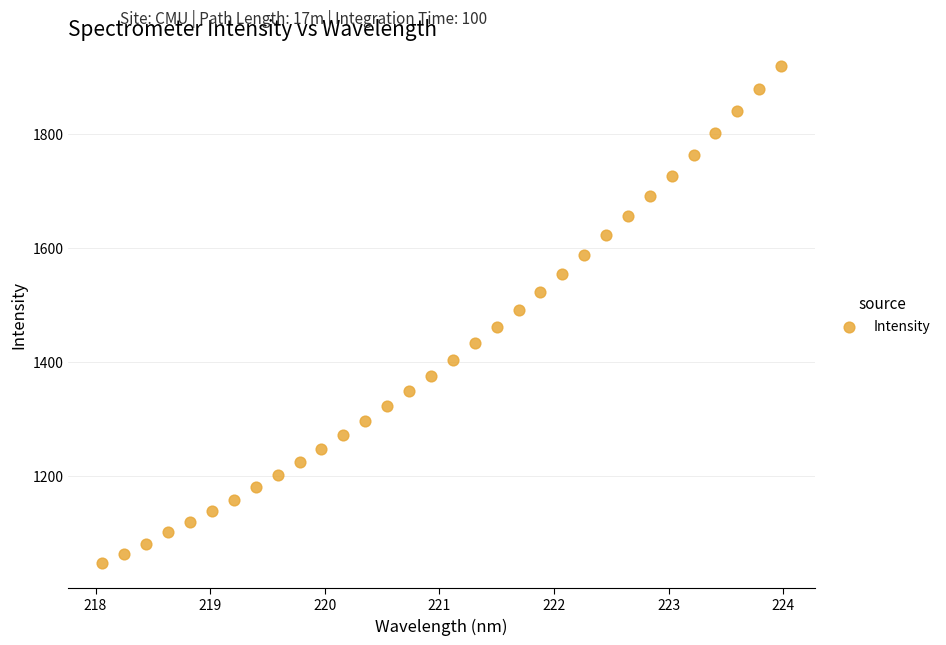

What is the range of X values (max minus min)?

5.9